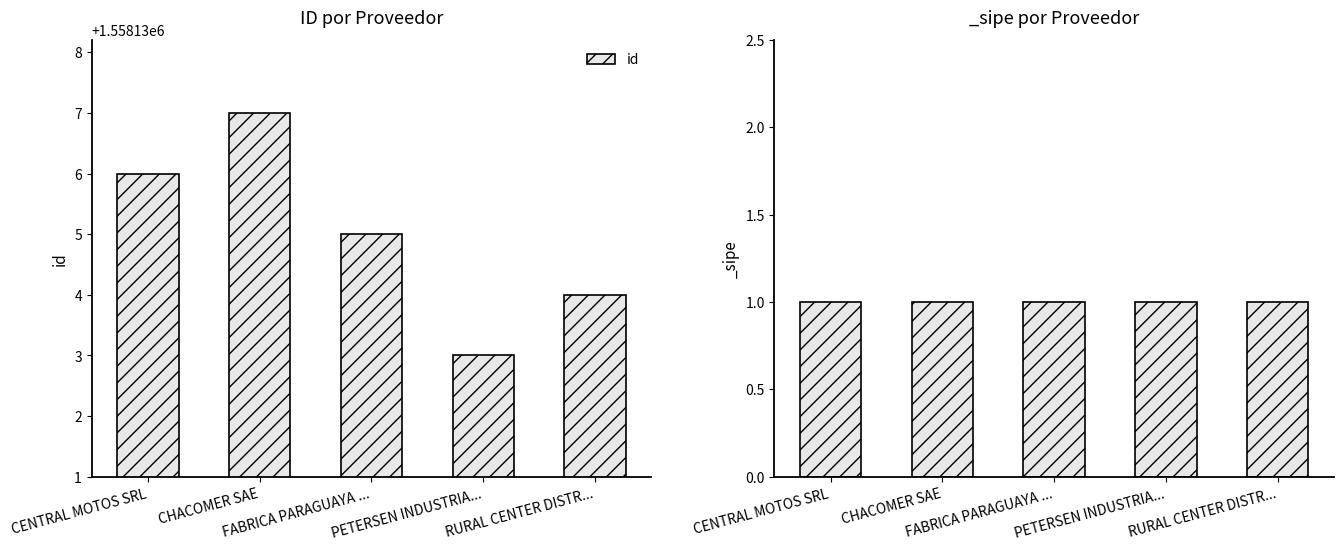

What is the difference between the second highest and minimum values?

3